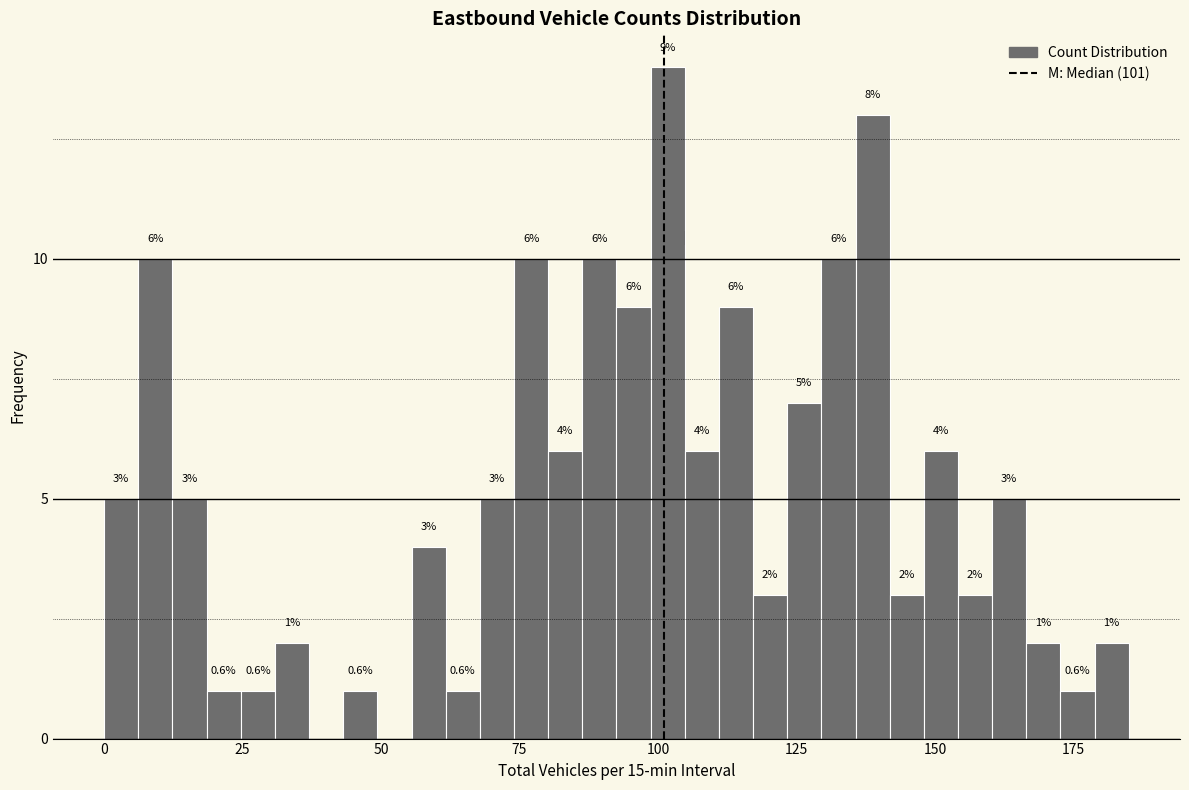

Around what value on the x-axis is the tallest bar? Give the approximate position of its centre, as read against the axis.

100